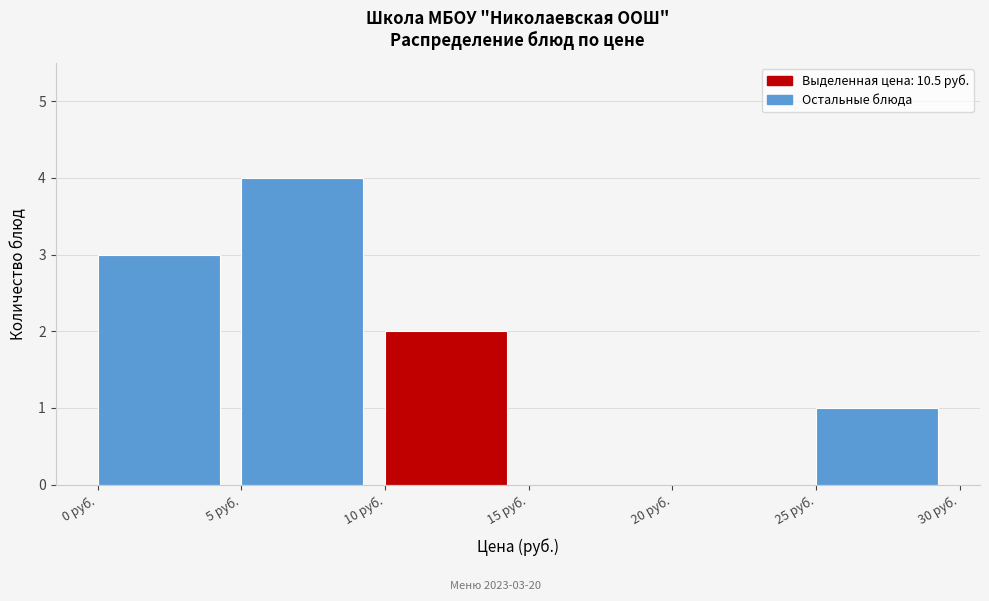

Which range on the x-axis has the tallest bar?

5 to 10